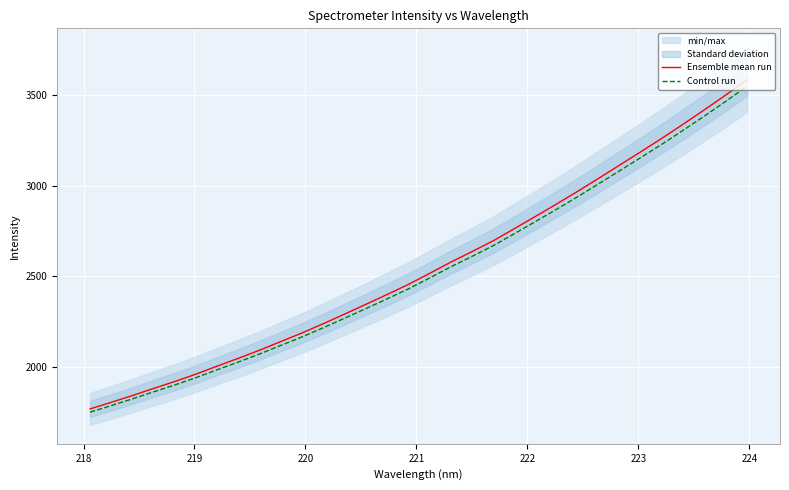

What is the value of the Control run point at the 1st from the left?

1750.5